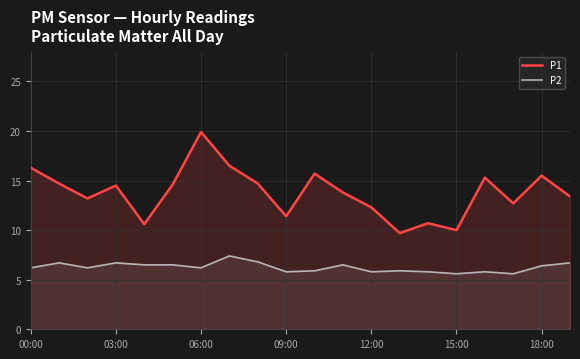

Between 00:00 and 18:00, which series saw the biggest shift?

P1